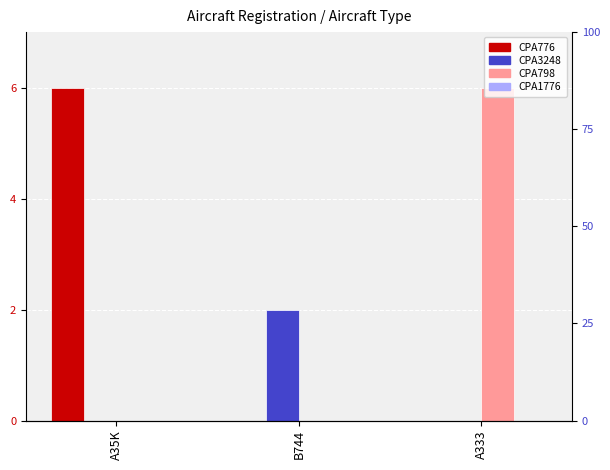

Reading left to right, extract all data points from this chart.

CPA776: 6	0	0
CPA3248: 0	2	0
CPA798: 0	0	6
CPA1776: 0	0	0